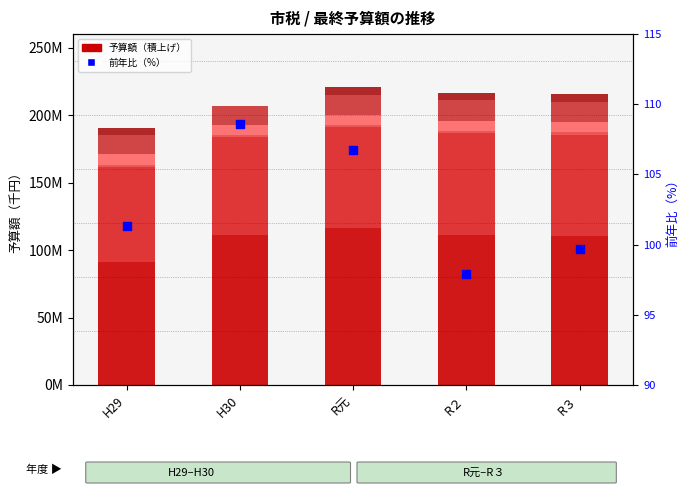

At how many categories does at least one series exceed 112066952?

1